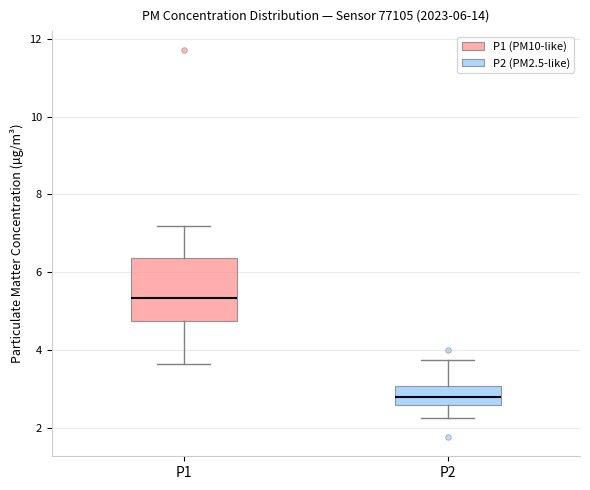

Which box is the tallest, from its lower edge to its upper edge?

P1